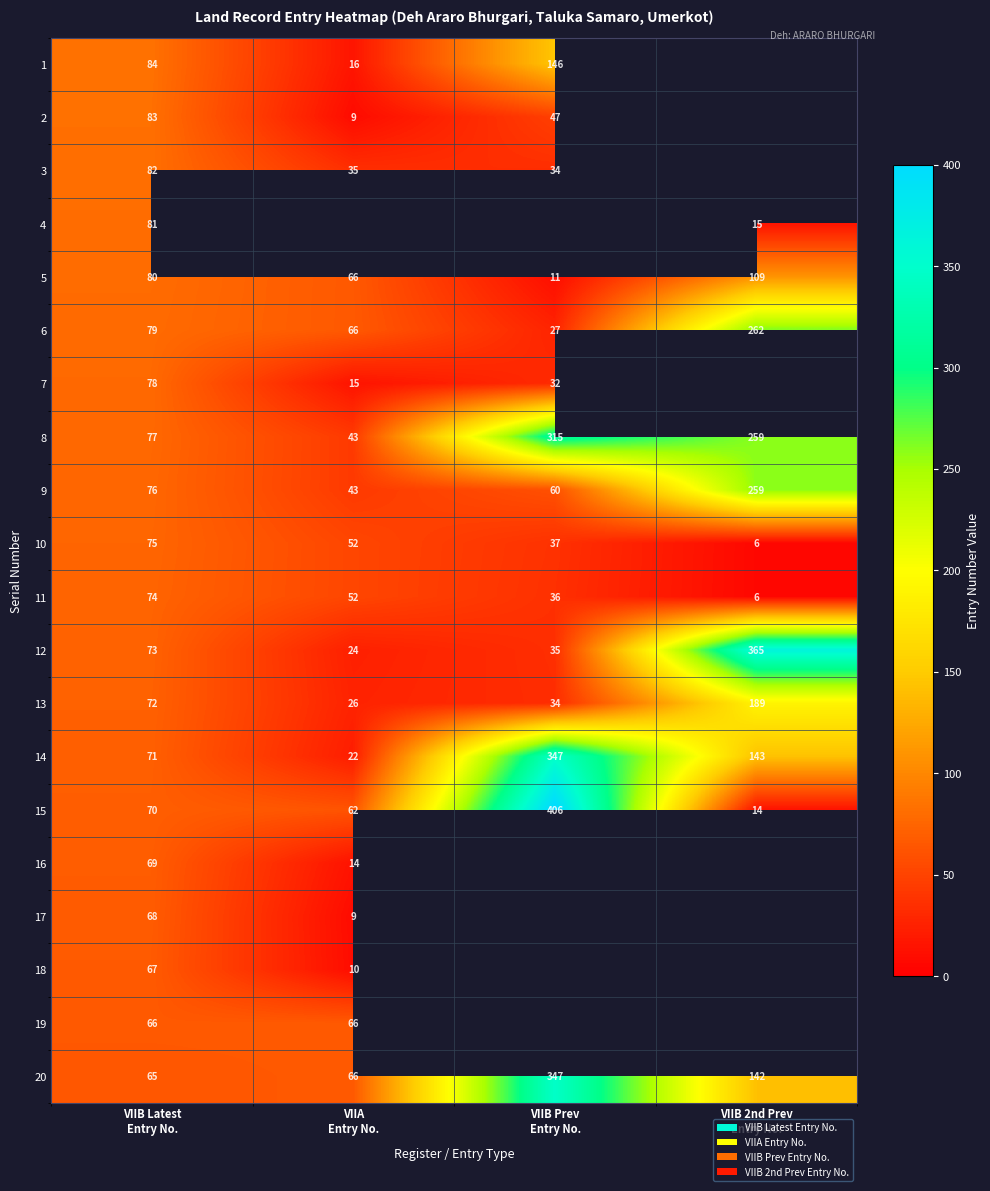

What is the average value of the 20 series?

155